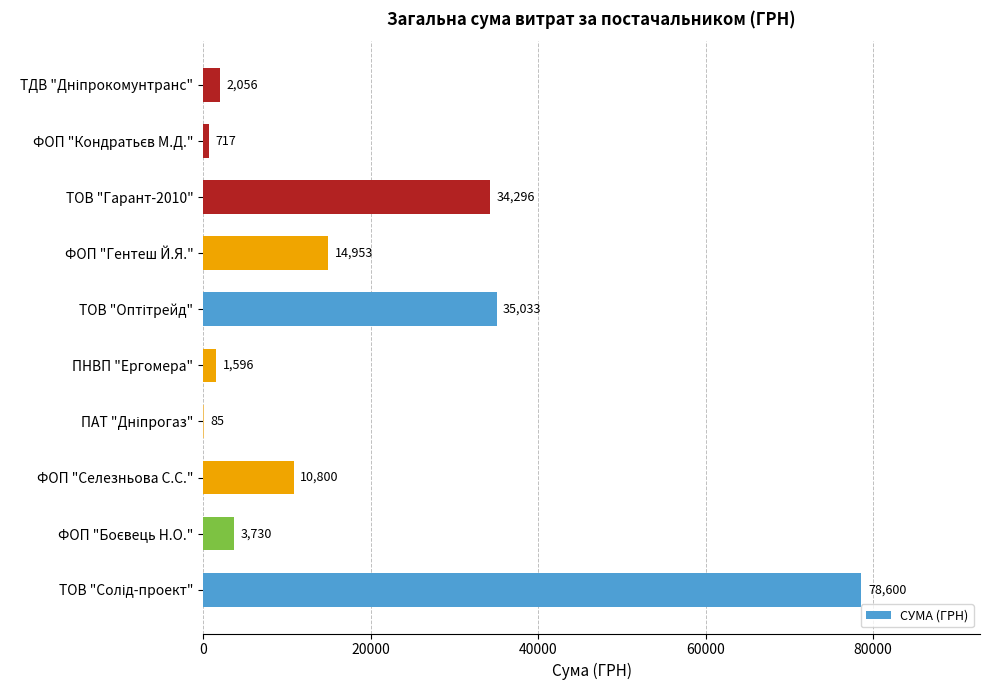

What is the greatest value displayed?

78600.0